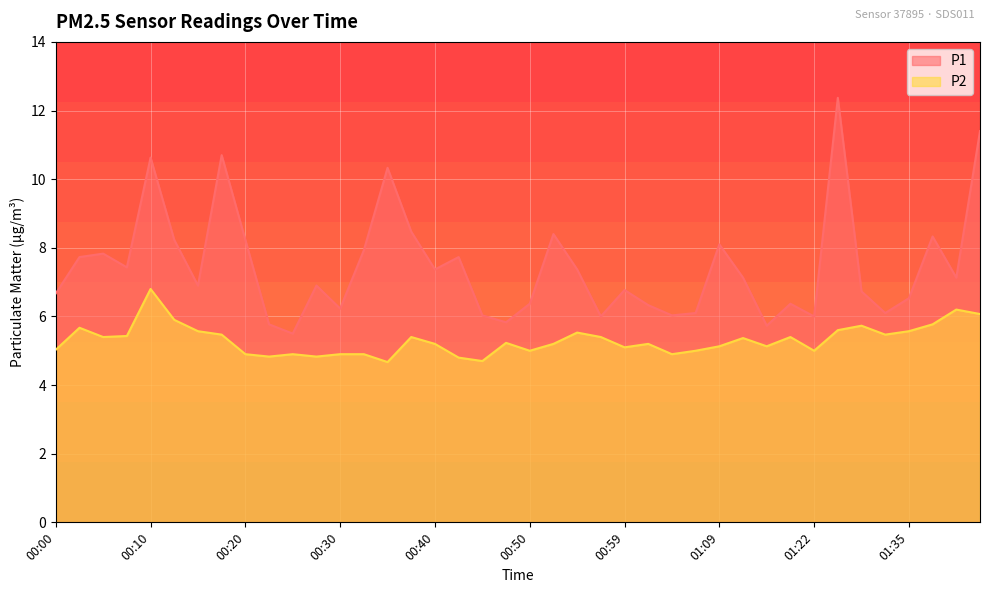

What is the total value across all series at 00:00?

11.7